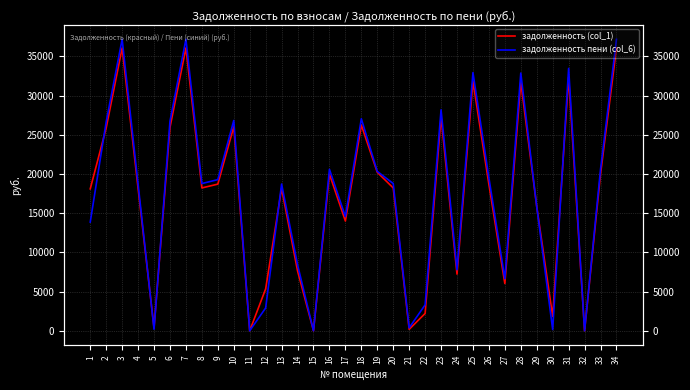

At which label does задолженность пени (col_6) first exceed 18784?

2